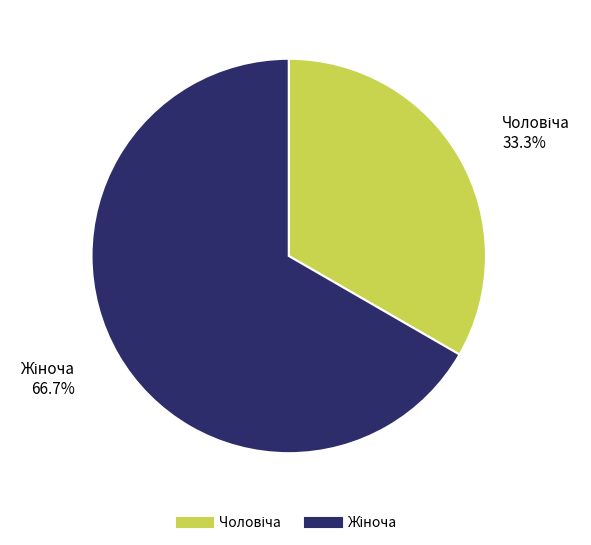

Is there a majority slice in this chart?

Yes